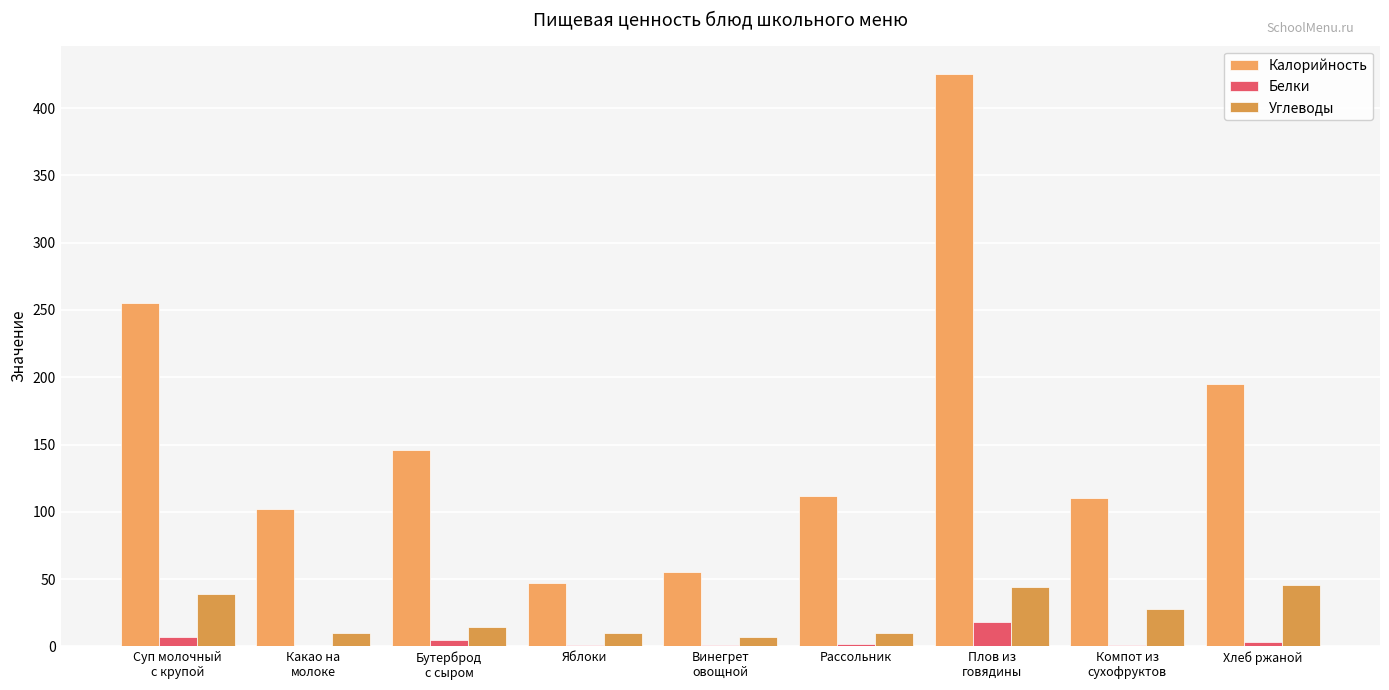

What is the spread (max minus min) of values at Яблоки?

46.0